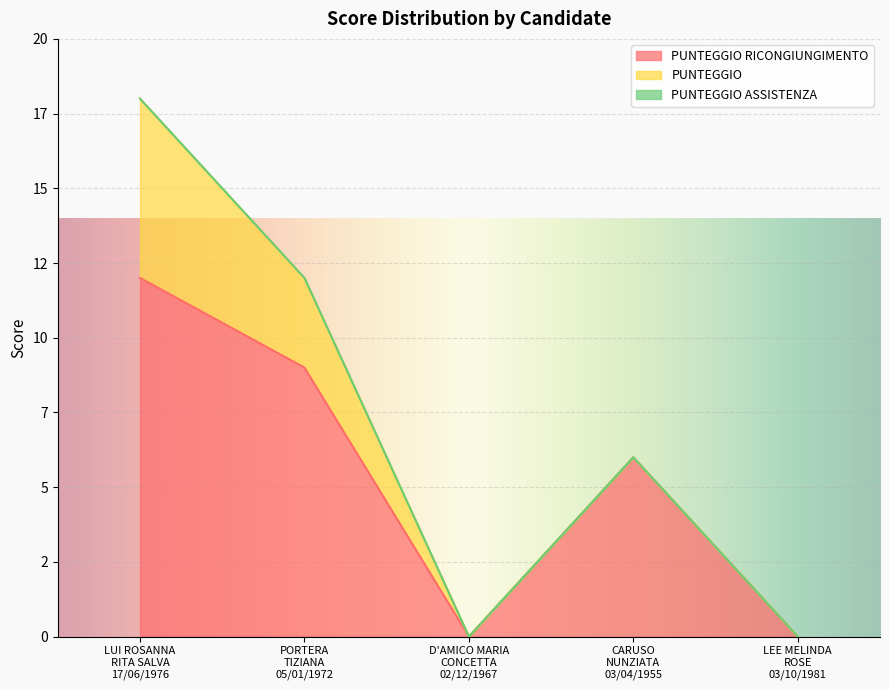

Which series has the largest total across all categories?

PUNTEGGIO RICONGIUNGIMENTO